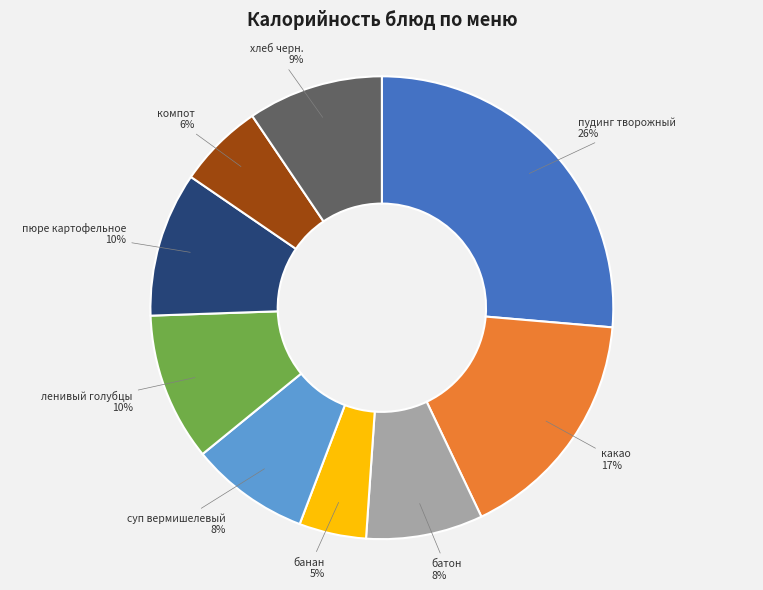

Is there any slice that represents more than half of the pie?

No